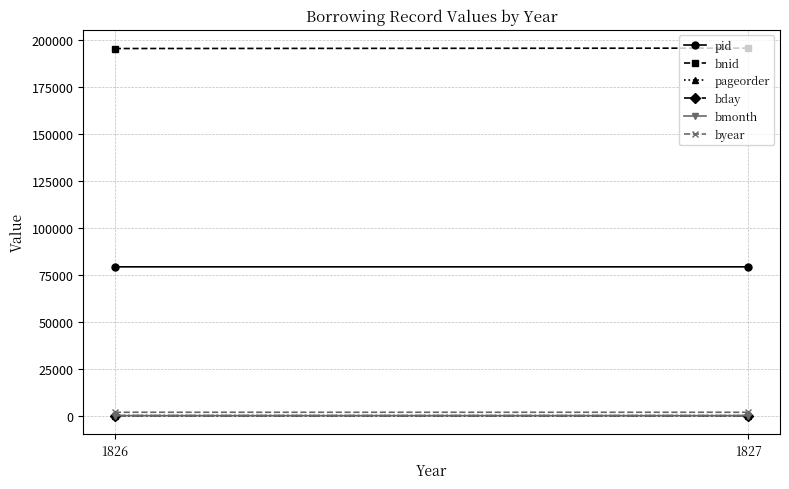

What is the spread (max minus min) of values at 1826?

195665